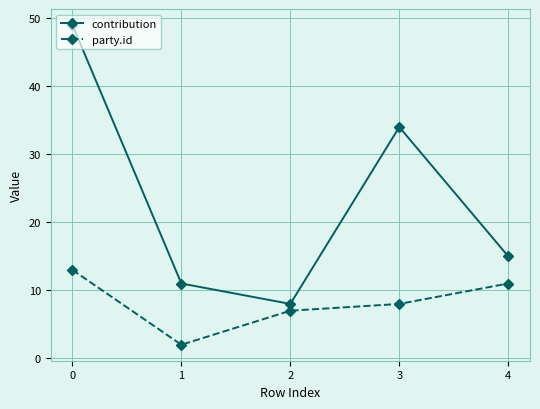

Which series changed the most between 0 and 1?

contribution